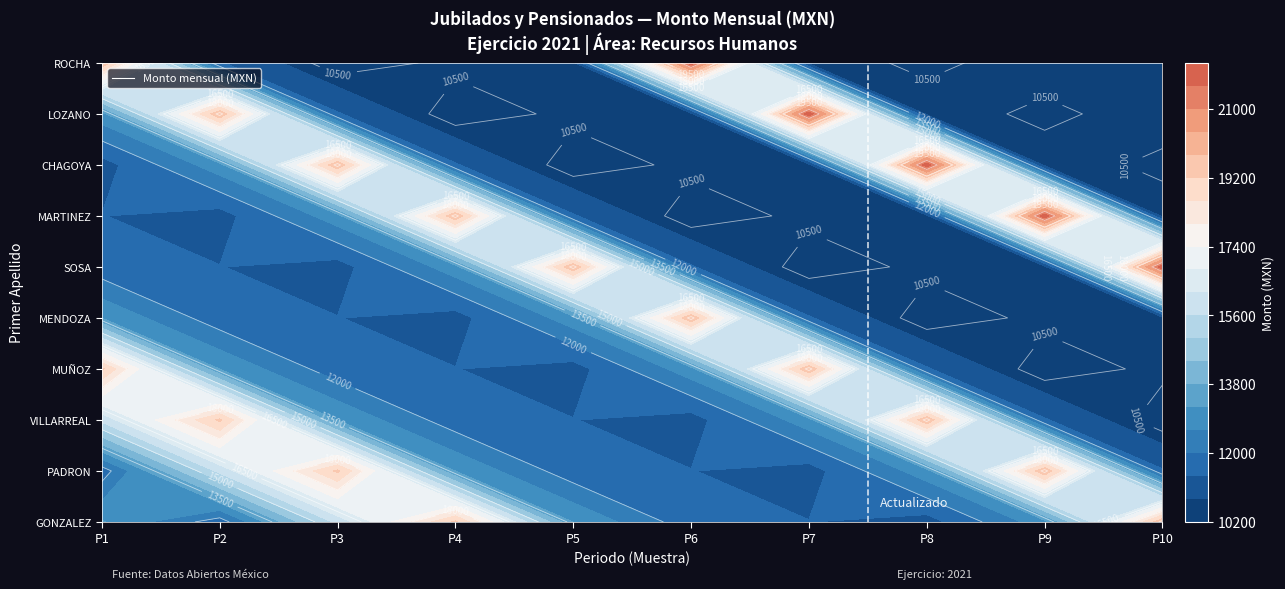

At which category is the sum across all series the highest?

GONZALEZ